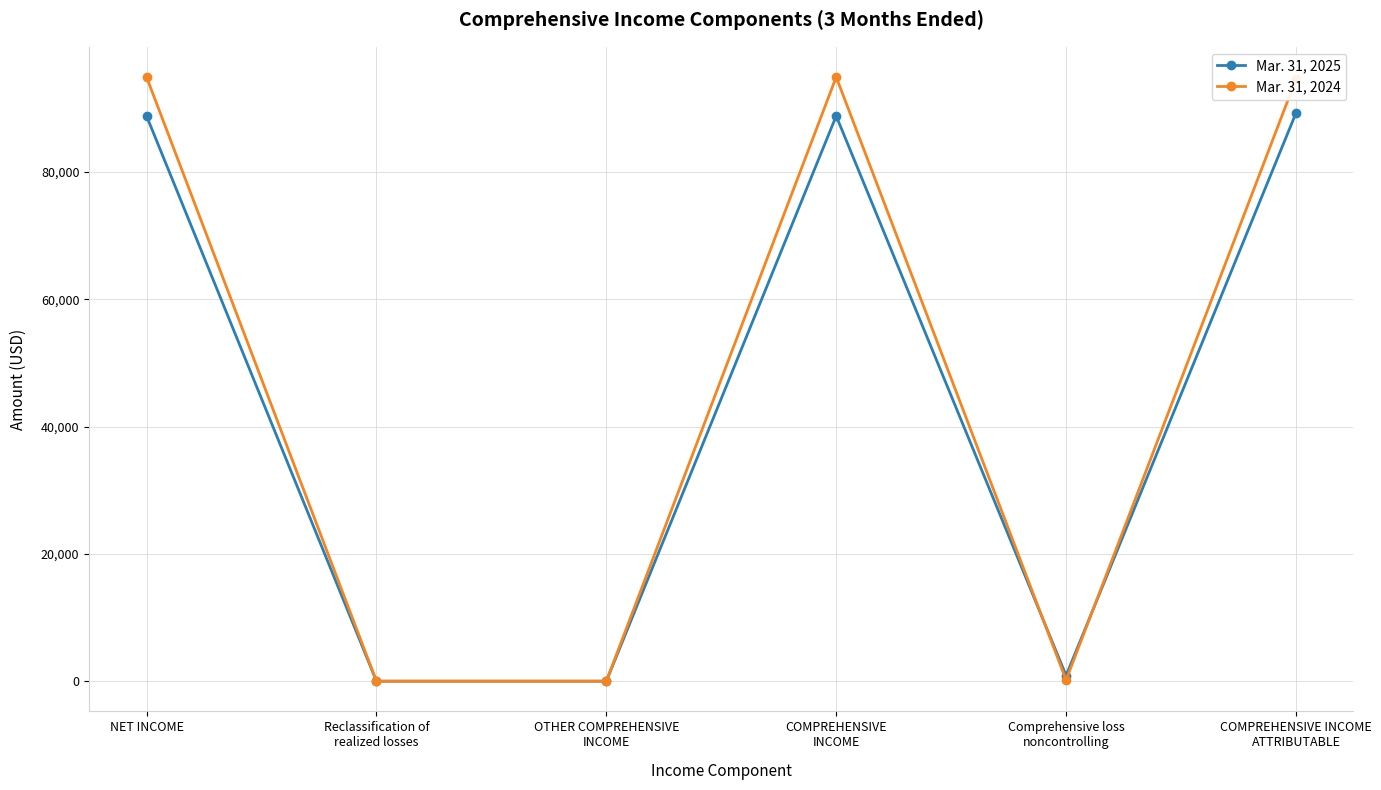

What is the maximum value for Mar. 31, 2025?

89217